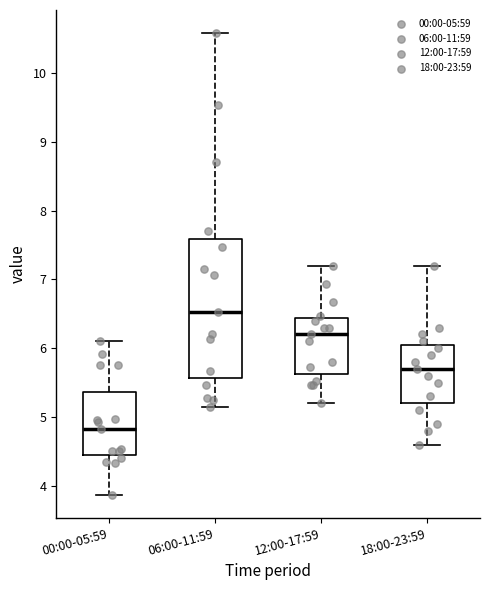

Where does the lower whisker of the box for 18:00-23:59 end on the y-axis? The values are not printed on the chart, so give them approximately, as read against the axis.

4.6